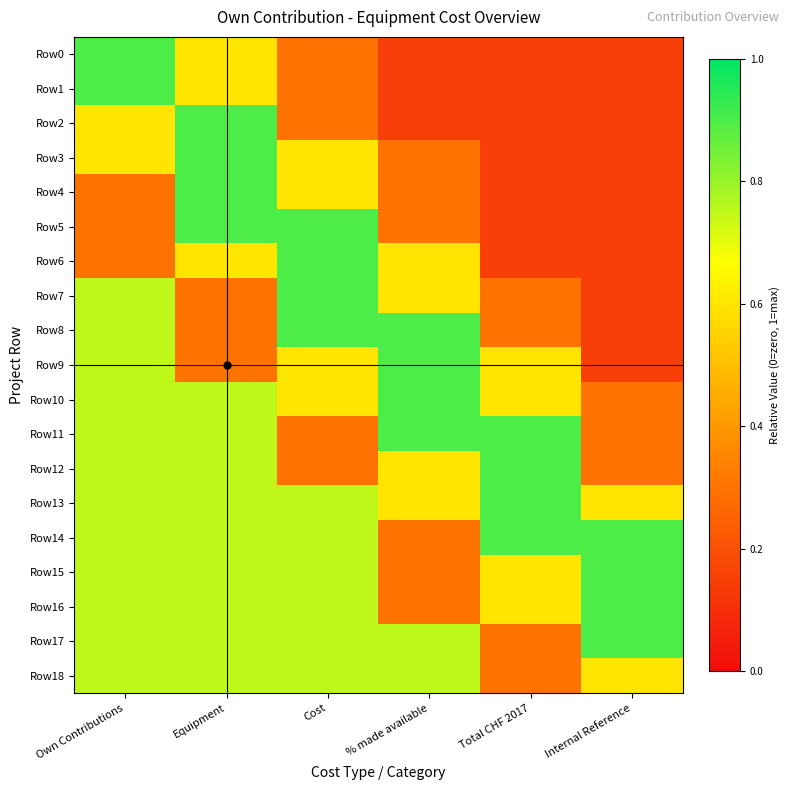

Reading right to left, extract all data points from this chart.

Row0: Internal Reference=0.1	Total CHF 2017=0.1	% made available=0.1	Cost=0.3	Equipment=0.6	Own Contributions=0.9
Row1: Internal Reference=0.1	Total CHF 2017=0.1	% made available=0.1	Cost=0.3	Equipment=0.6	Own Contributions=0.9
Row2: Internal Reference=0.1	Total CHF 2017=0.1	% made available=0.1	Cost=0.3	Equipment=0.9	Own Contributions=0.6
Row3: Internal Reference=0.1	Total CHF 2017=0.1	% made available=0.3	Cost=0.6	Equipment=0.9	Own Contributions=0.6
Row4: Internal Reference=0.1	Total CHF 2017=0.1	% made available=0.3	Cost=0.6	Equipment=0.9	Own Contributions=0.3
Row5: Internal Reference=0.1	Total CHF 2017=0.1	% made available=0.3	Cost=0.9	Equipment=0.9	Own Contributions=0.3
Row6: Internal Reference=0.1	Total CHF 2017=0.1	% made available=0.6	Cost=0.9	Equipment=0.6	Own Contributions=0.3
Row7: Internal Reference=0.1	Total CHF 2017=0.3	% made available=0.6	Cost=0.9	Equipment=0.3	Own Contributions=0.8
Row8: Internal Reference=0.1	Total CHF 2017=0.3	% made available=0.9	Cost=0.9	Equipment=0.3	Own Contributions=0.8
Row9: Internal Reference=0.1	Total CHF 2017=0.6	% made available=0.9	Cost=0.6	Equipment=0.3	Own Contributions=0.8
Row10: Internal Reference=0.3	Total CHF 2017=0.6	% made available=0.9	Cost=0.6	Equipment=0.8	Own Contributions=0.8
Row11: Internal Reference=0.3	Total CHF 2017=0.9	% made available=0.9	Cost=0.3	Equipment=0.8	Own Contributions=0.8
Row12: Internal Reference=0.3	Total CHF 2017=0.9	% made available=0.6	Cost=0.3	Equipment=0.8	Own Contributions=0.8
Row13: Internal Reference=0.6	Total CHF 2017=0.9	% made available=0.6	Cost=0.8	Equipment=0.8	Own Contributions=0.8
Row14: Internal Reference=0.9	Total CHF 2017=0.9	% made available=0.3	Cost=0.8	Equipment=0.8	Own Contributions=0.8
Row15: Internal Reference=0.9	Total CHF 2017=0.6	% made available=0.3	Cost=0.8	Equipment=0.8	Own Contributions=0.8
Row16: Internal Reference=0.9	Total CHF 2017=0.6	% made available=0.3	Cost=0.8	Equipment=0.8	Own Contributions=0.8
Row17: Internal Reference=0.9	Total CHF 2017=0.3	% made available=0.8	Cost=0.8	Equipment=0.8	Own Contributions=0.8
Row18: Internal Reference=0.6	Total CHF 2017=0.3	% made available=0.8	Cost=0.8	Equipment=0.8	Own Contributions=0.8